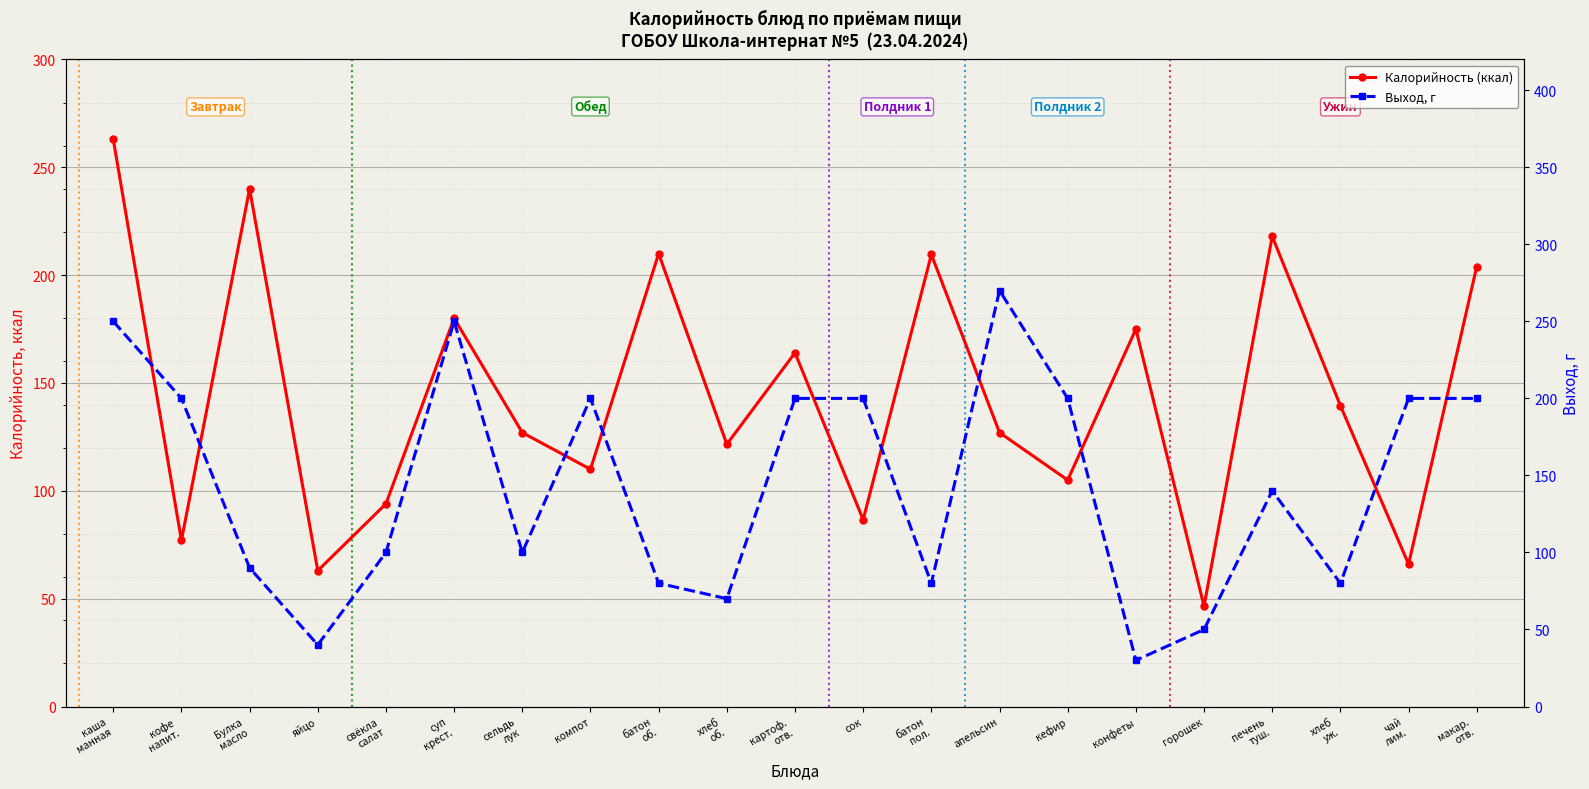

How many interior local valleys does the Выход, г series have?

6